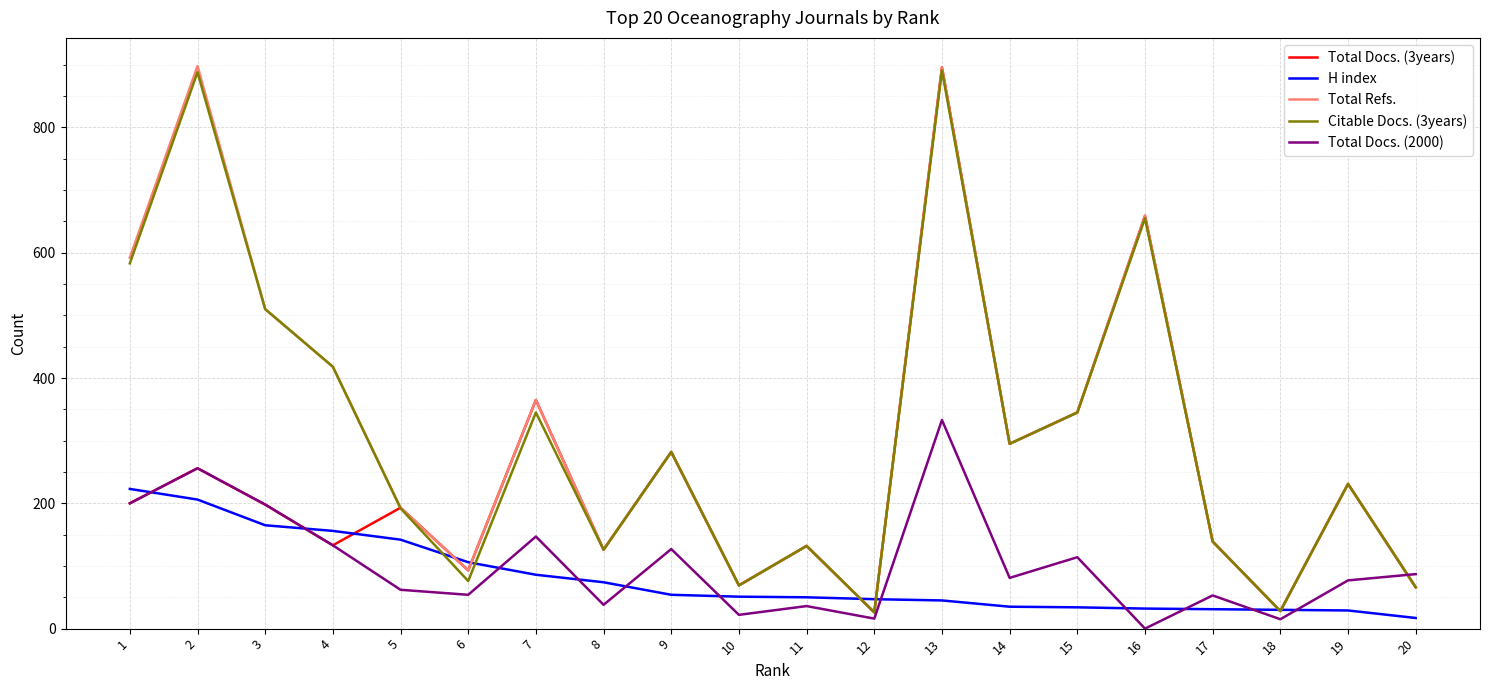

How many lines are shown in the chart?

5